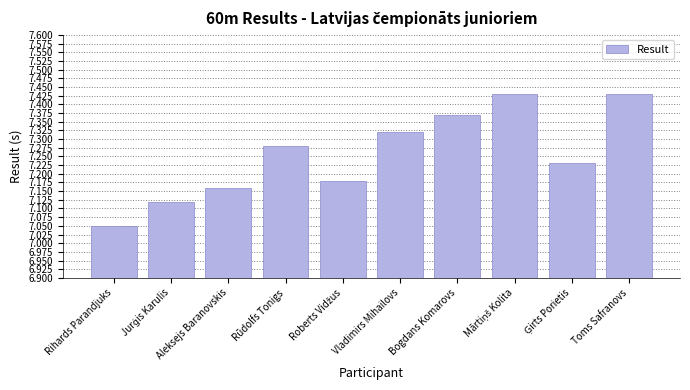

Where is the data nearest to the value 7?

Rihards Parandjuks